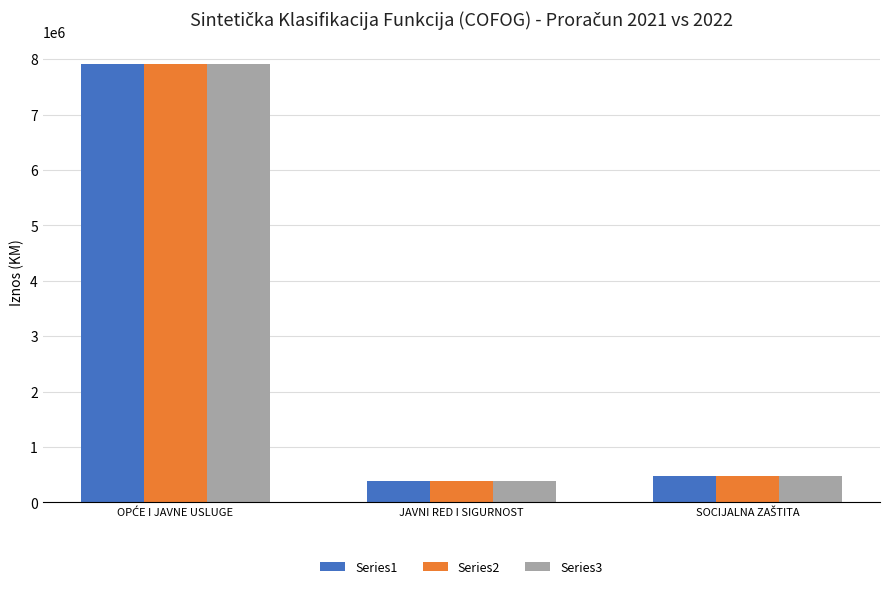

What is the difference between the maximum and minimum values in the Series1 series?

7530900